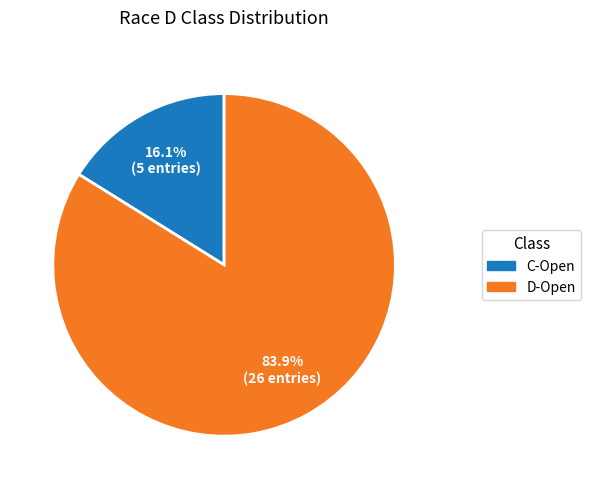

What is the ratio of the value at D-Open to the value at C-Open?

5.2